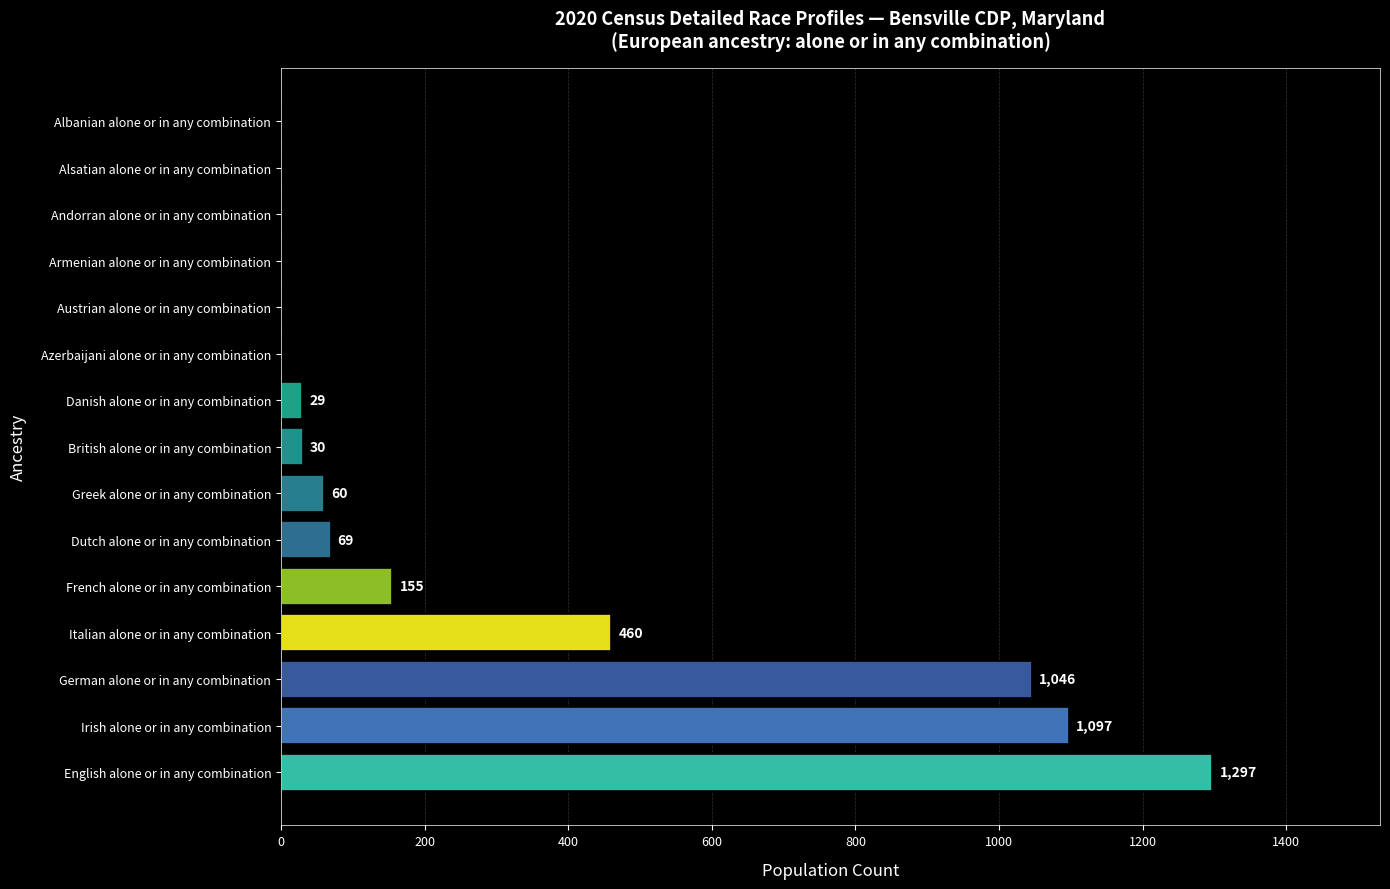

What is the sum of the values at German alone or in any combination and Italian alone or in any combination?

1506